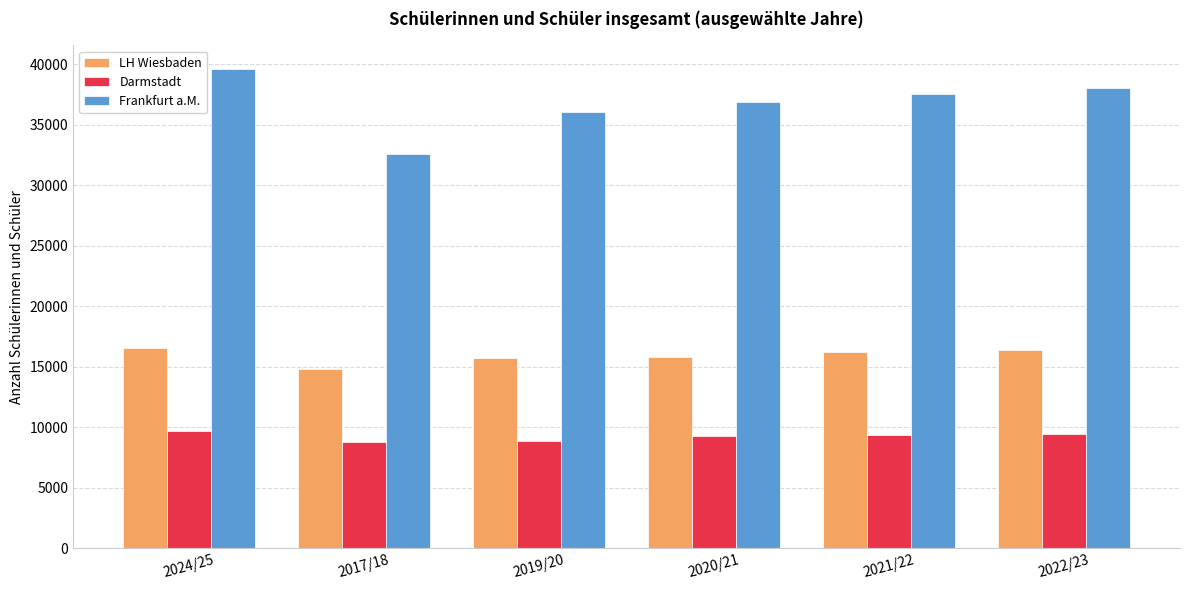

Is it true that Darmstadt equals 14138 at 2019/20?

False